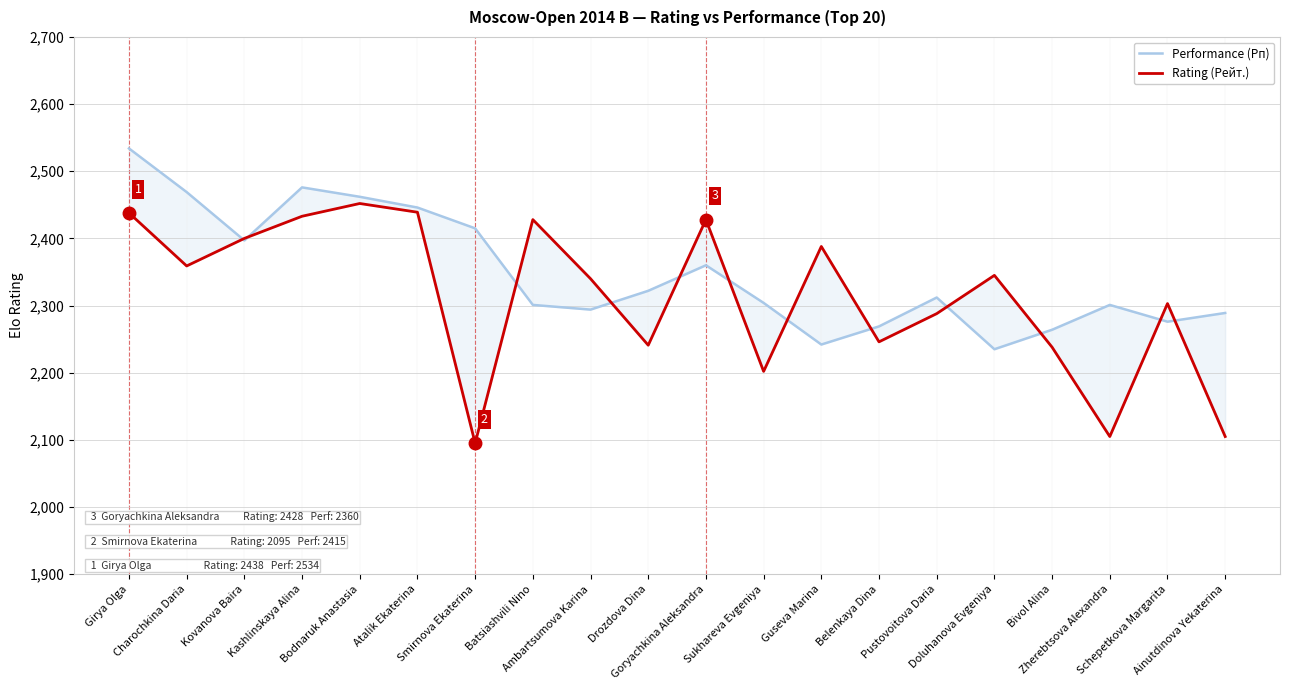

True or false: Rating (Рейт.) has more than 0 interior local peaks.

True